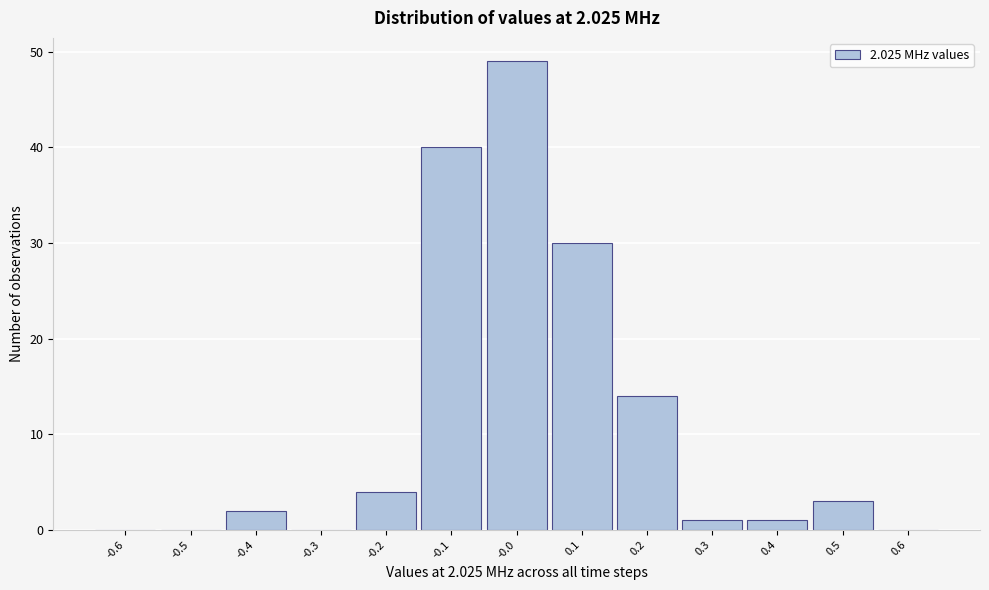

Over which range of the x-axis is the bar tallest?

-0.05 to 0.05